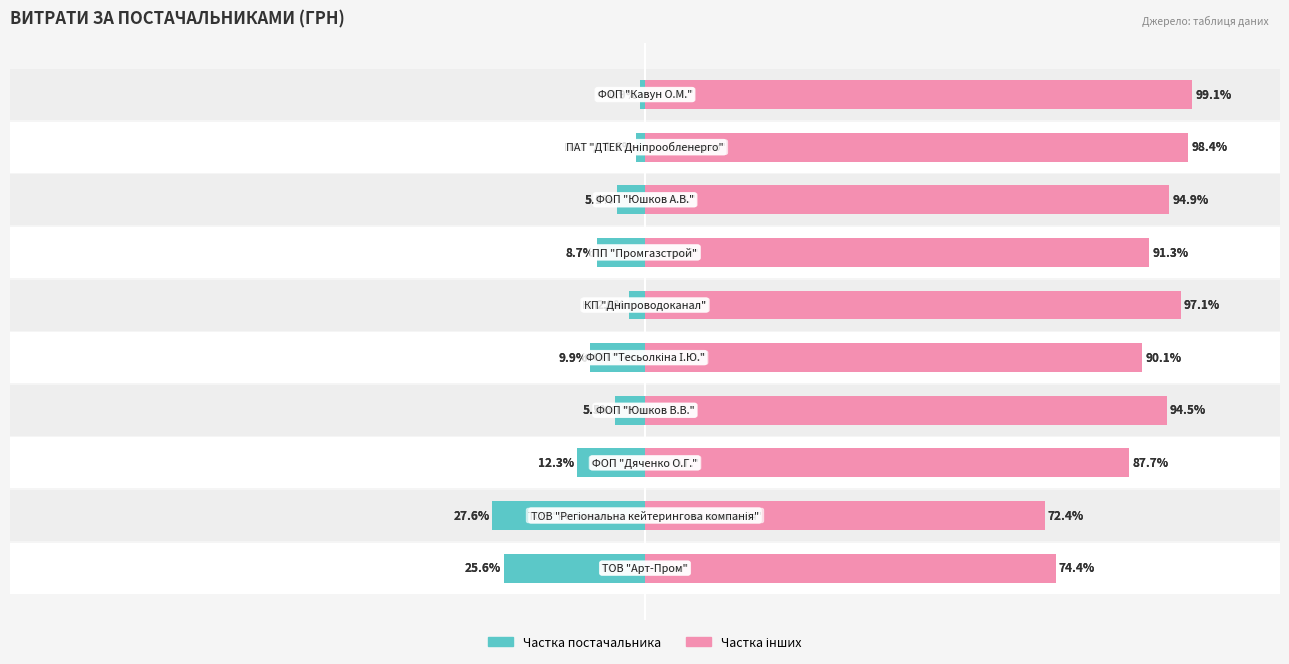

How many groups of bars are there?

10